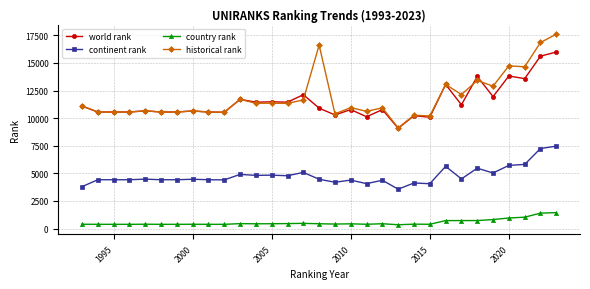

True or false: world rank and country rank cross at least once.

False